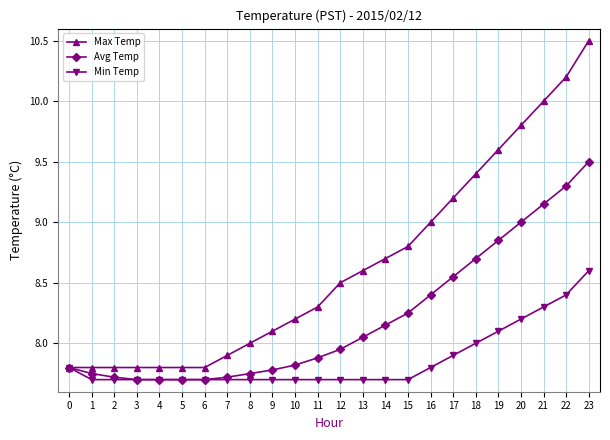

What is the approximate value of Max Temp at 23?

10.5